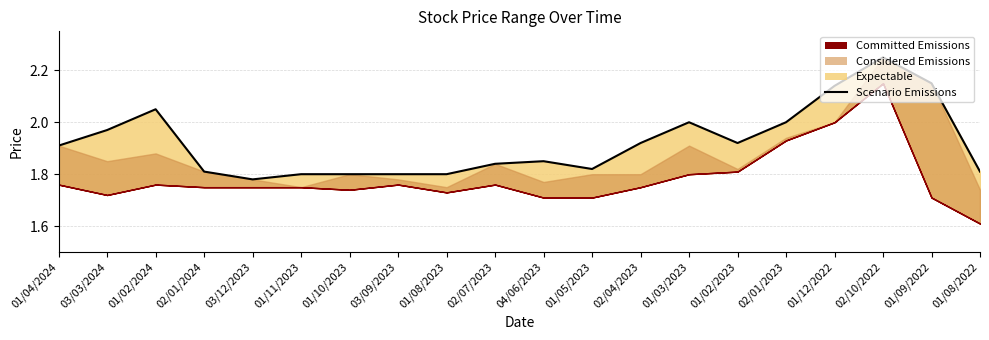

The value at 01/12/2022 is 2.1. True or false?

True